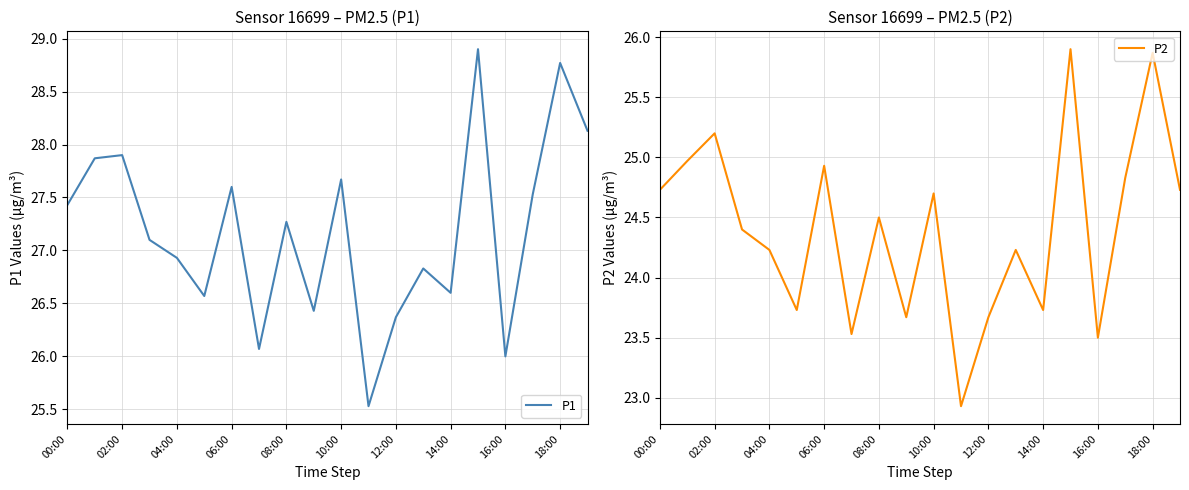

What are all the series names shown in the legend?

P1, P2